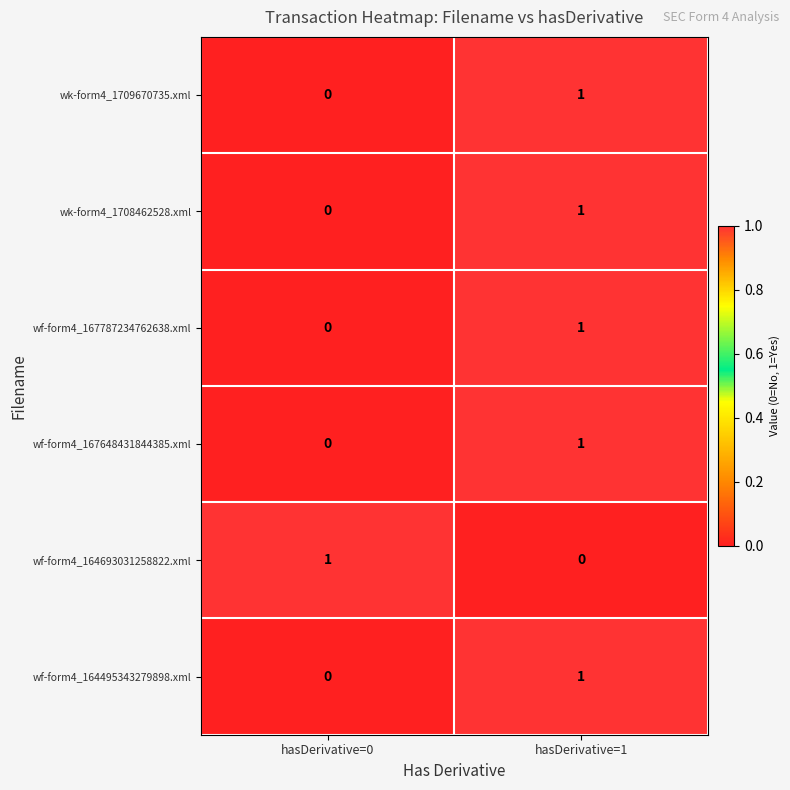

The value of wk-form4_1709670735.xml at hasDerivative=1 is 1. True or false?

True